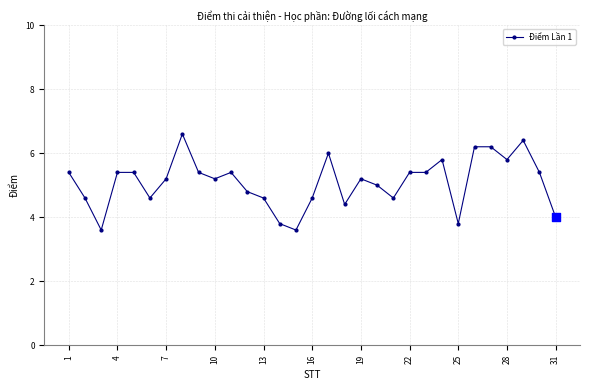

True or false: the data has more than 0 interior local peaks.

True